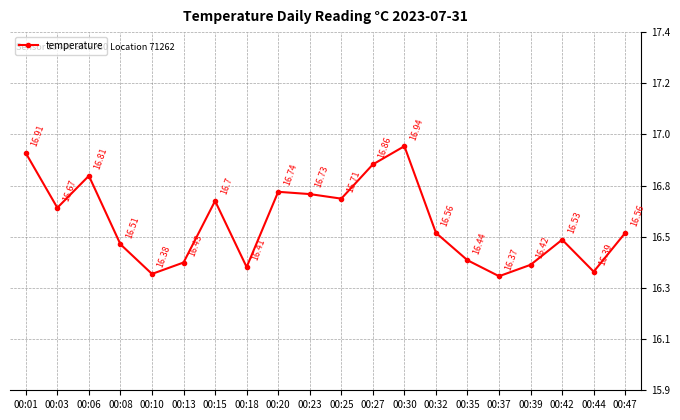

Does the chart have visible grid lines?

Yes